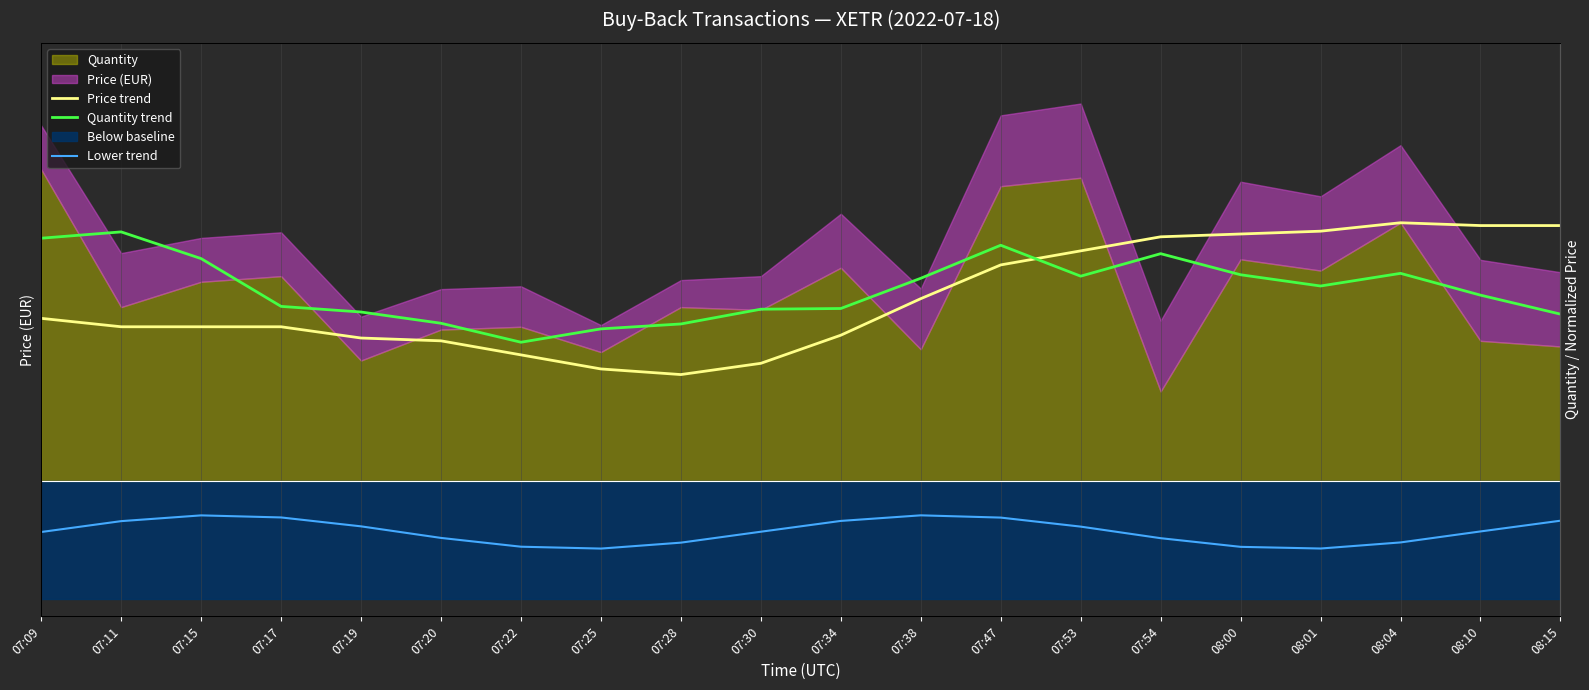

What is the label of the 19th point from the left?

08:10